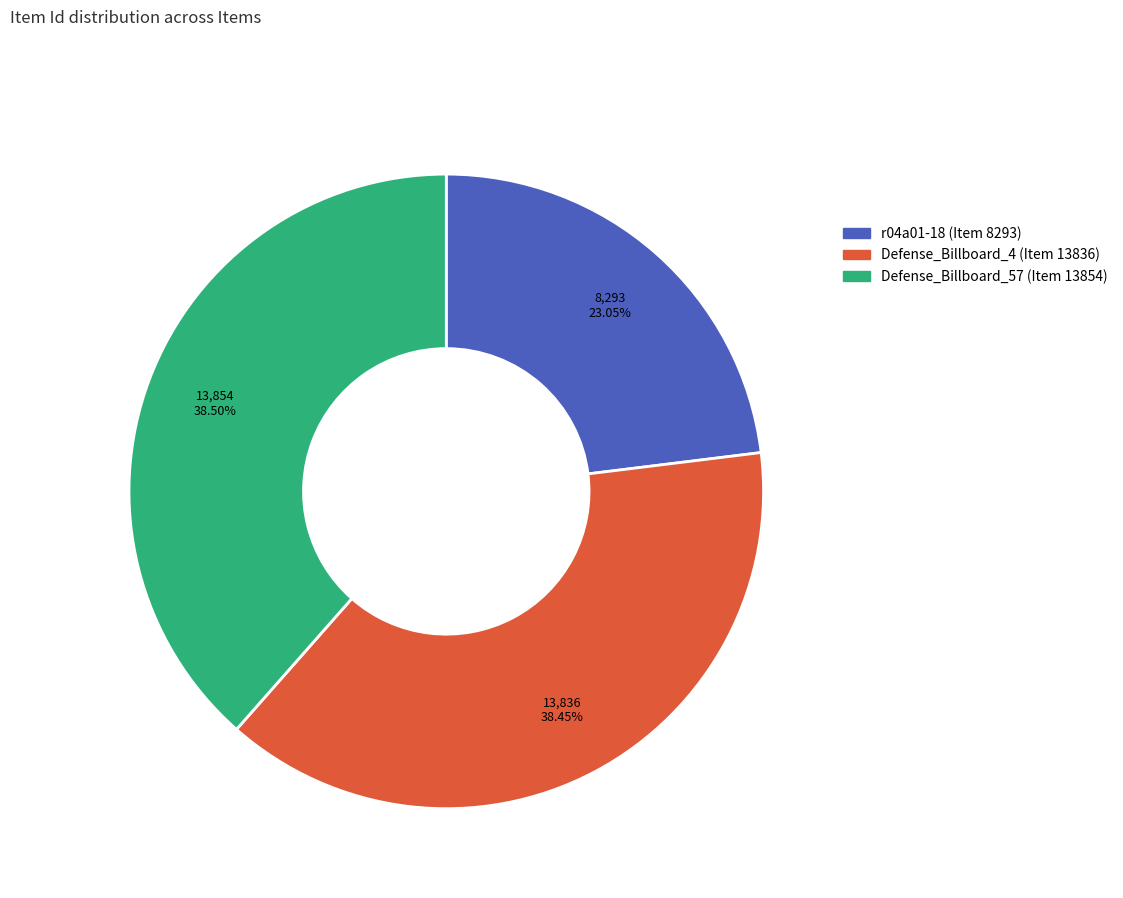

Is there any slice that represents more than half of the pie?

No